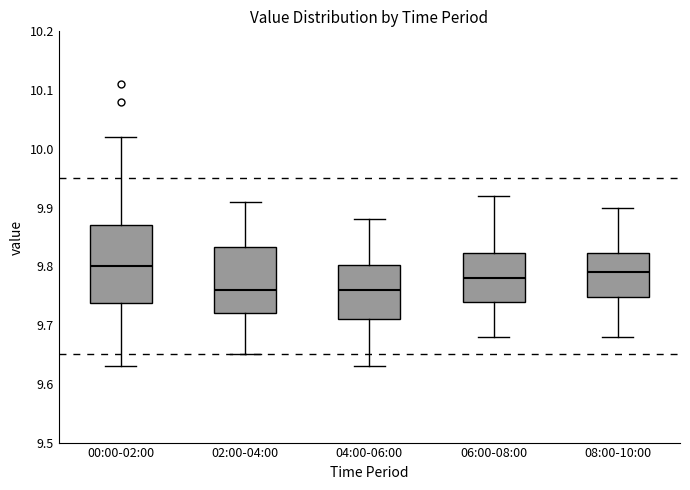

Reading left to right, transcribe this box plot: for each box, give where its median line is, the range the box spans, and where its two whiskers end, as read against the y-axis. The values are not printed on the chart, so give them approximately, as read against the axis.

00:00-02:00: median 9.80, box 9.74 to 9.87, whiskers 9.63 to 10.02
02:00-04:00: median 9.76, box 9.72 to 9.83, whiskers 9.65 to 9.91
04:00-06:00: median 9.76, box 9.71 to 9.80, whiskers 9.63 to 9.88
06:00-08:00: median 9.78, box 9.74 to 9.82, whiskers 9.68 to 9.92
08:00-10:00: median 9.79, box 9.75 to 9.82, whiskers 9.68 to 9.90